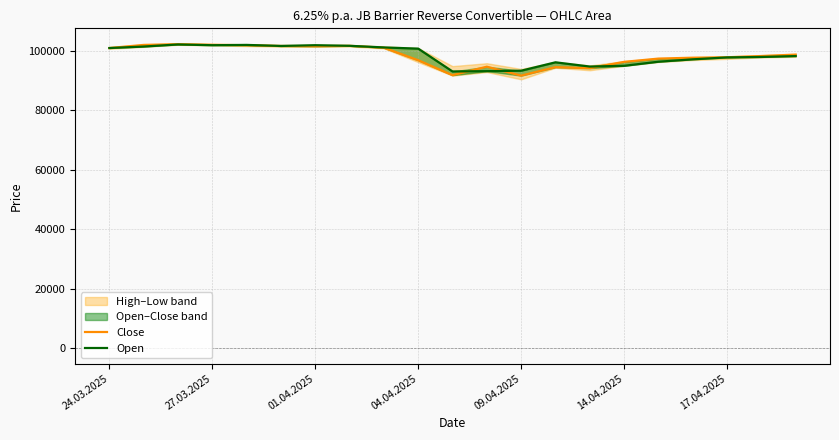

What is the average value of the Open series?

98501